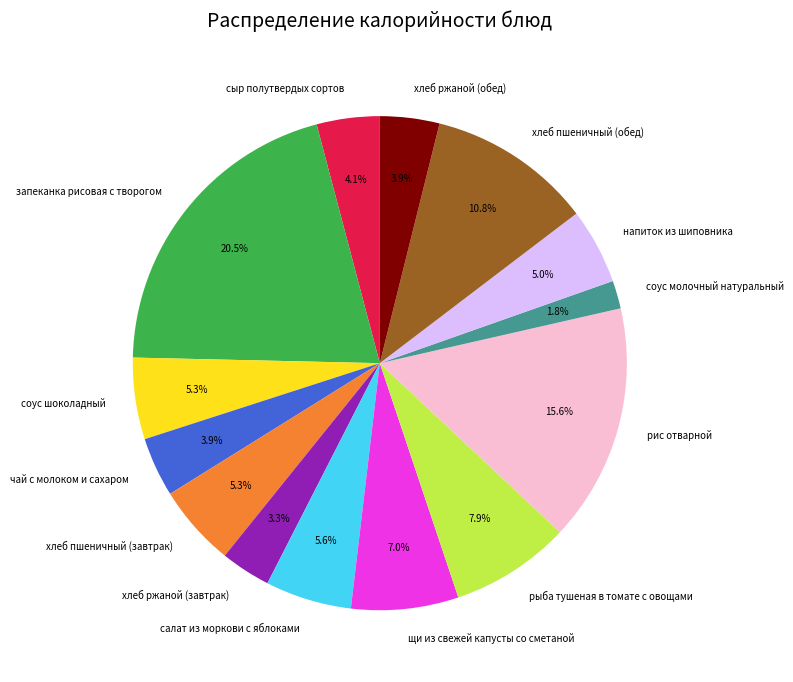

Does запеканка рисовая с творогом represent more than half of the total?

No